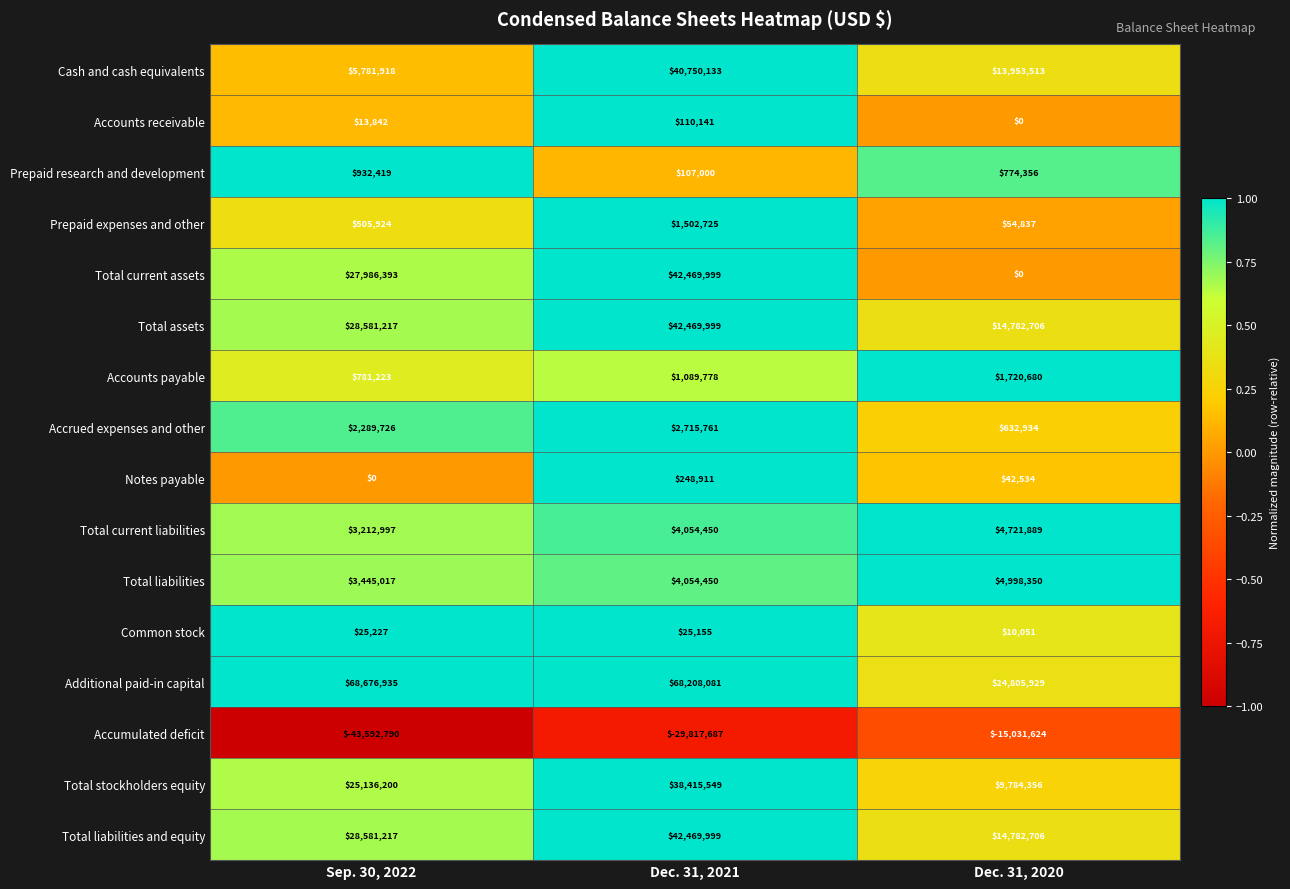

At which category is the sum across all series the highest?

Dec. 31, 2021